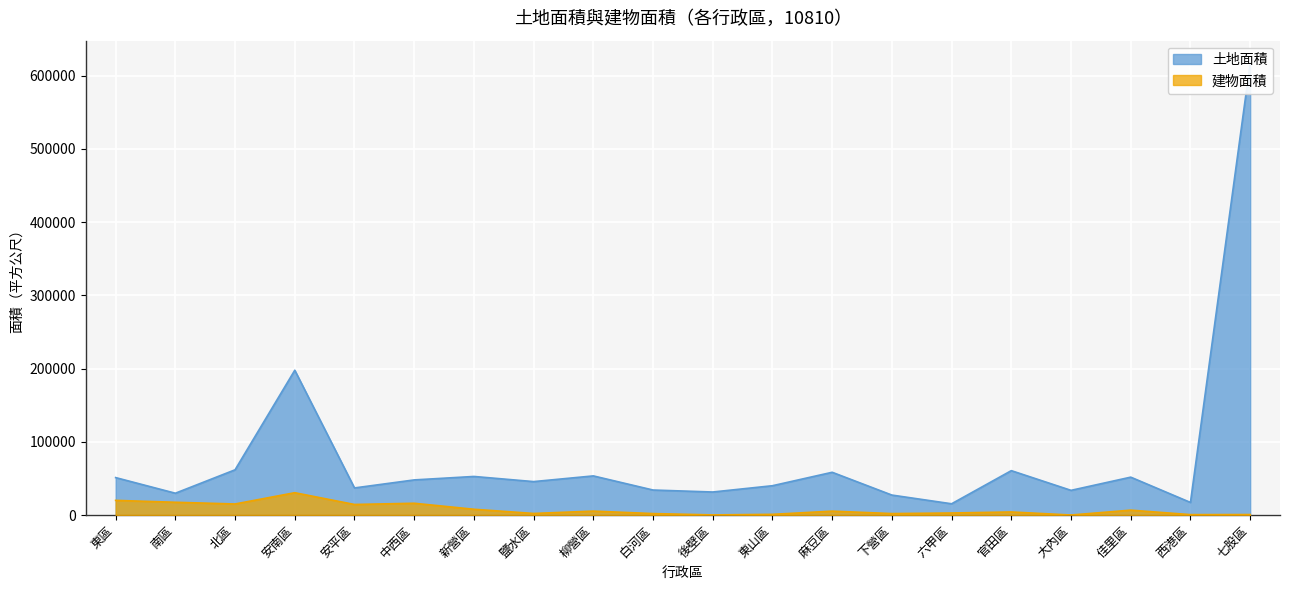

What is the label of the 6th point from the left?

中西區